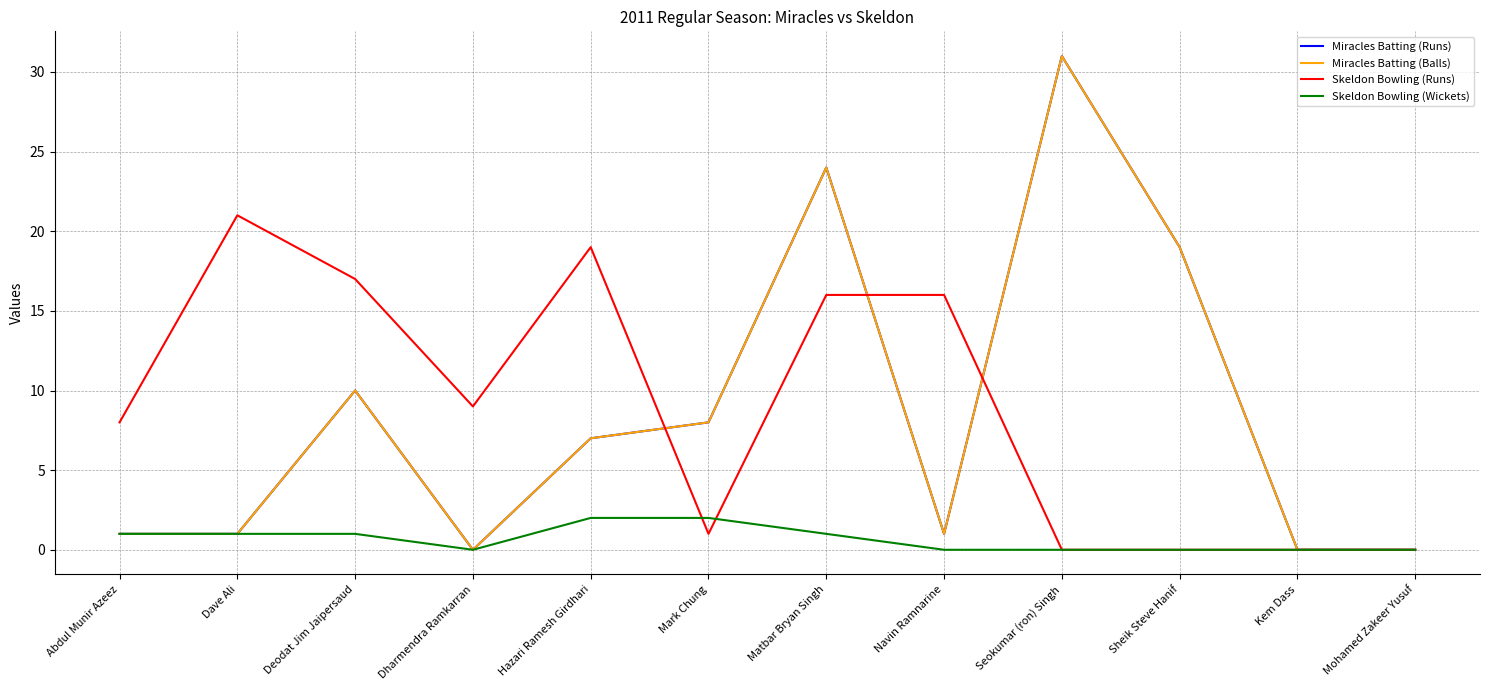

True or false: Miracles Batting (Runs) has more than 0 points higher than both neighbors.

True